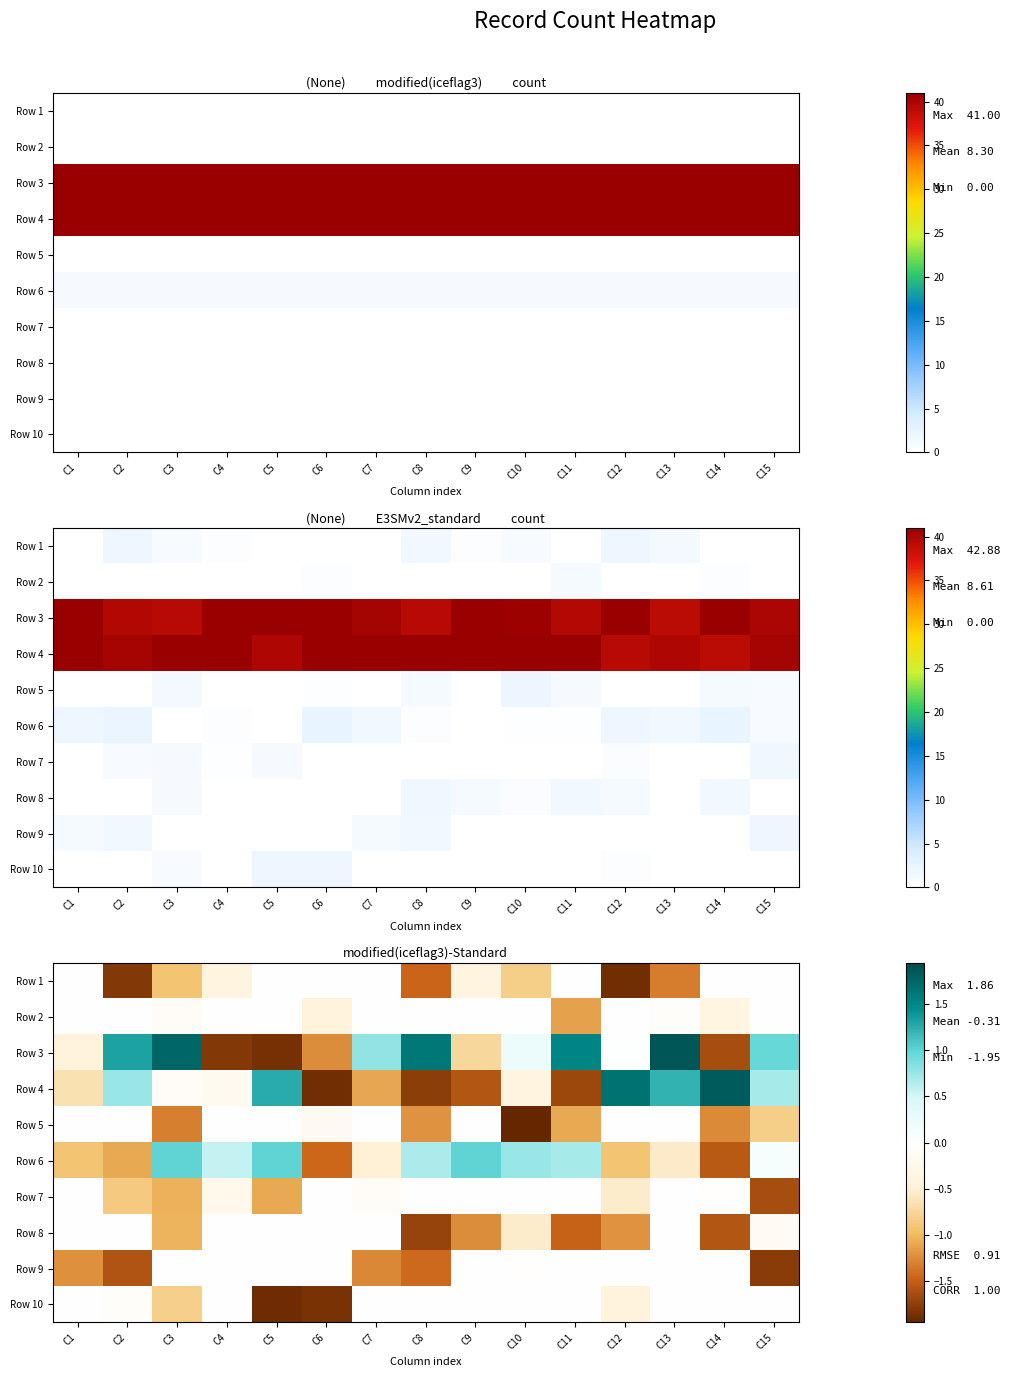

At C10, list the series in order from smallest to largest.

Row 5, Row 1, Row 8, Row 4, Row 9, Row 2, Row 7, Row 10, Row 3, Row 6